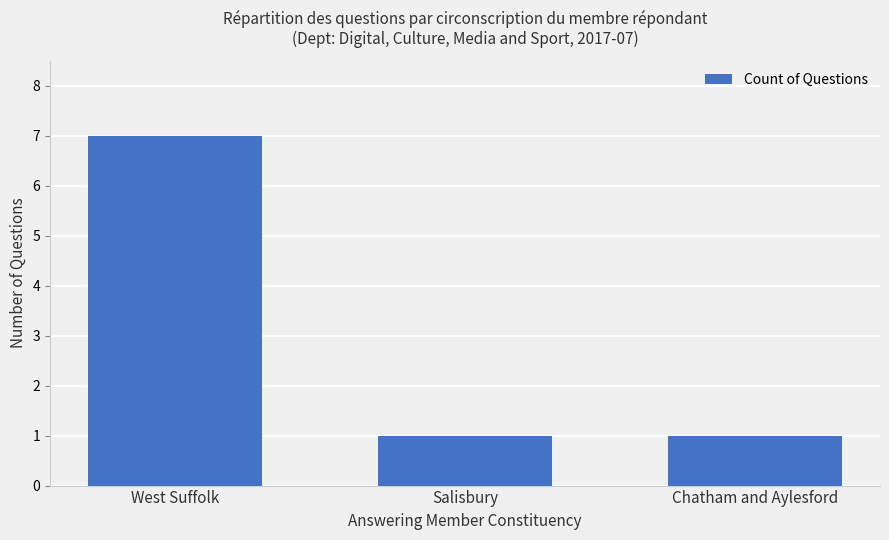

What position from the right is Salisbury?

2